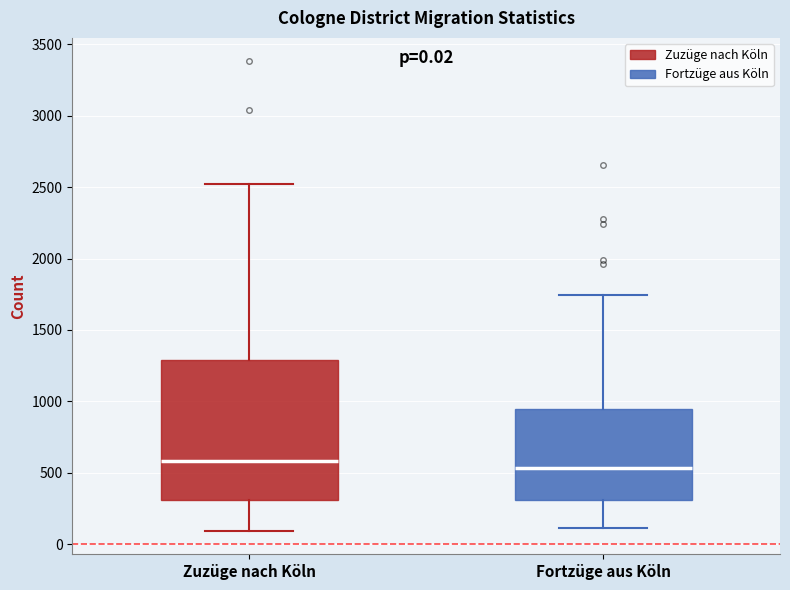

Which box is the tallest, from its lower edge to its upper edge?

Zuzüge nach Köln